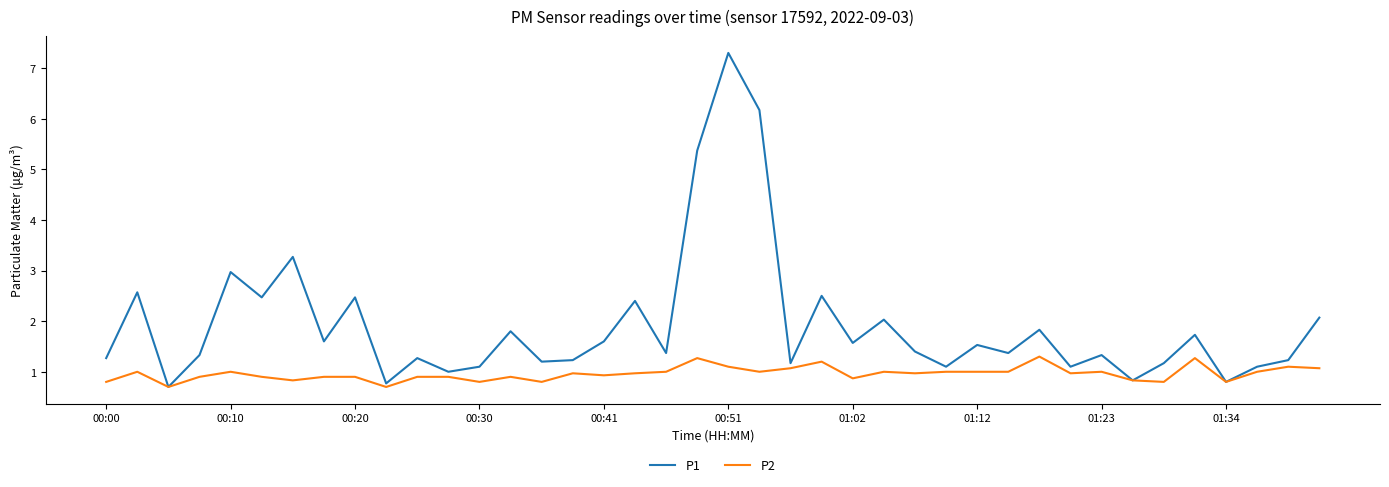

What is the maximum value for P2?

1.3